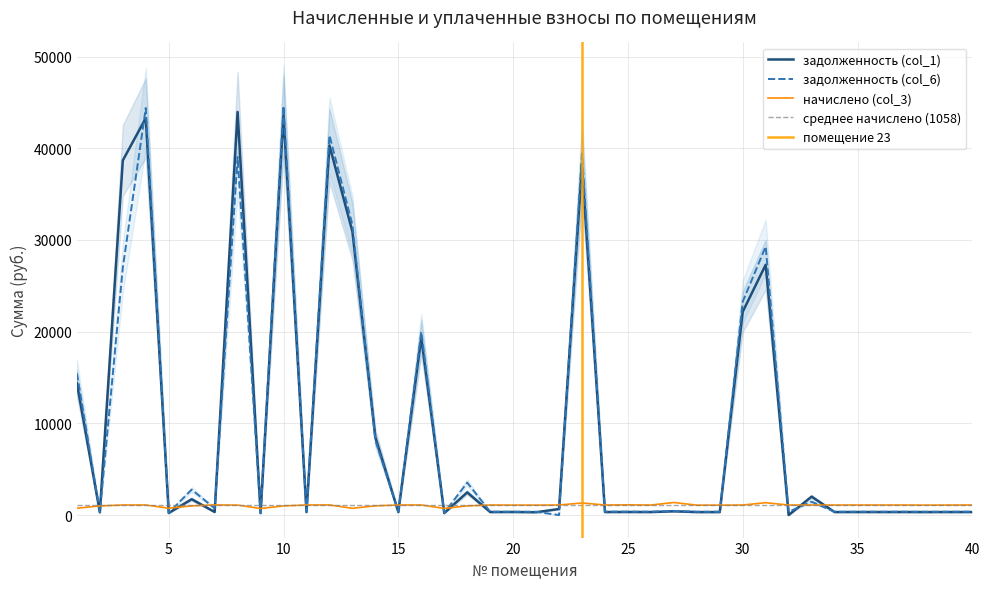

At which label does задолженность (col_1) reach its minimum?

32